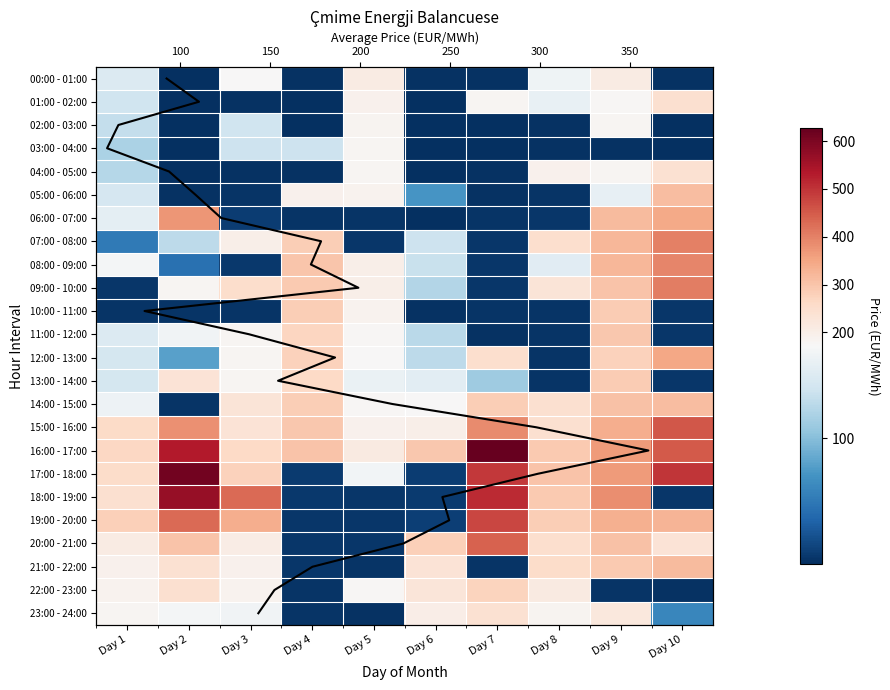

What is the sum of all 01:00 - 02:00 values?

1103.3